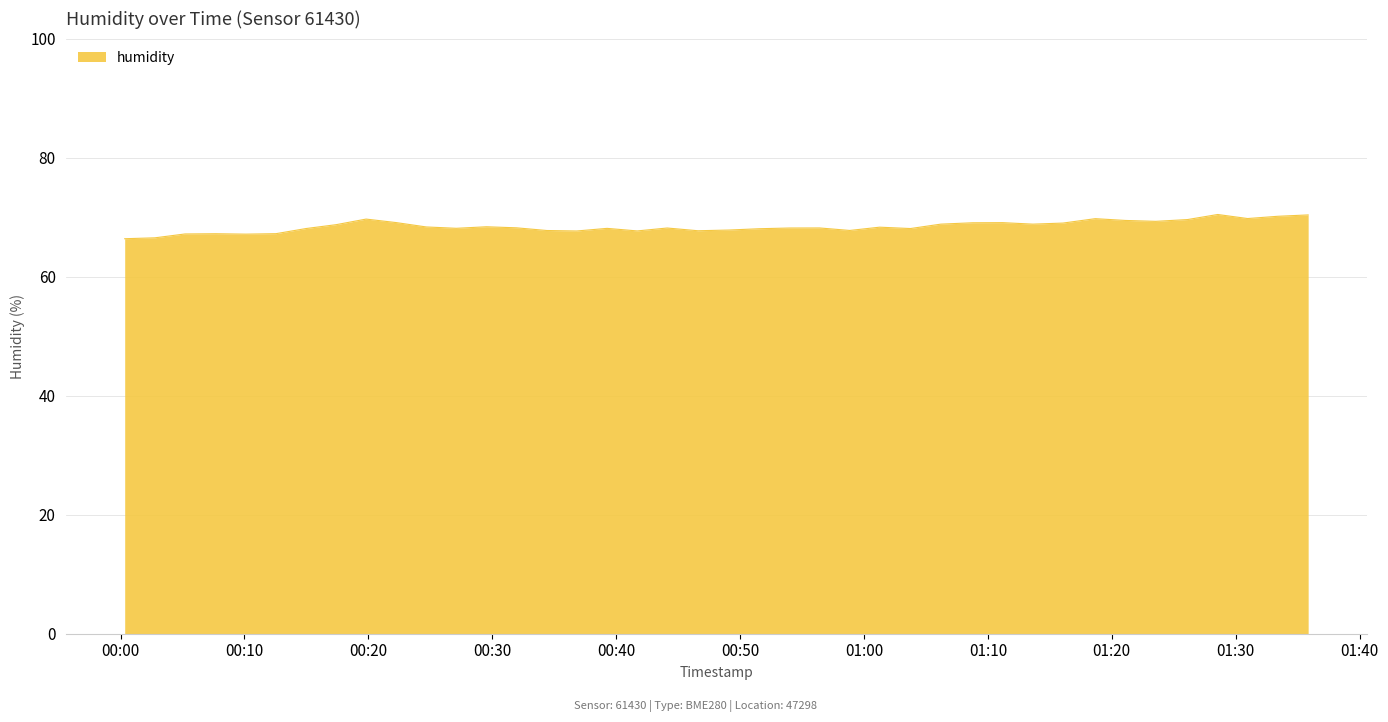

What is the difference between the maximum and minimum values?

4.1